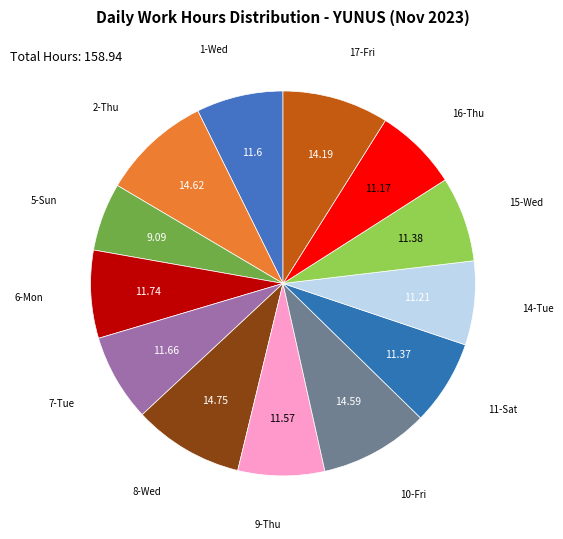

Count the number of slices in the pie.

13